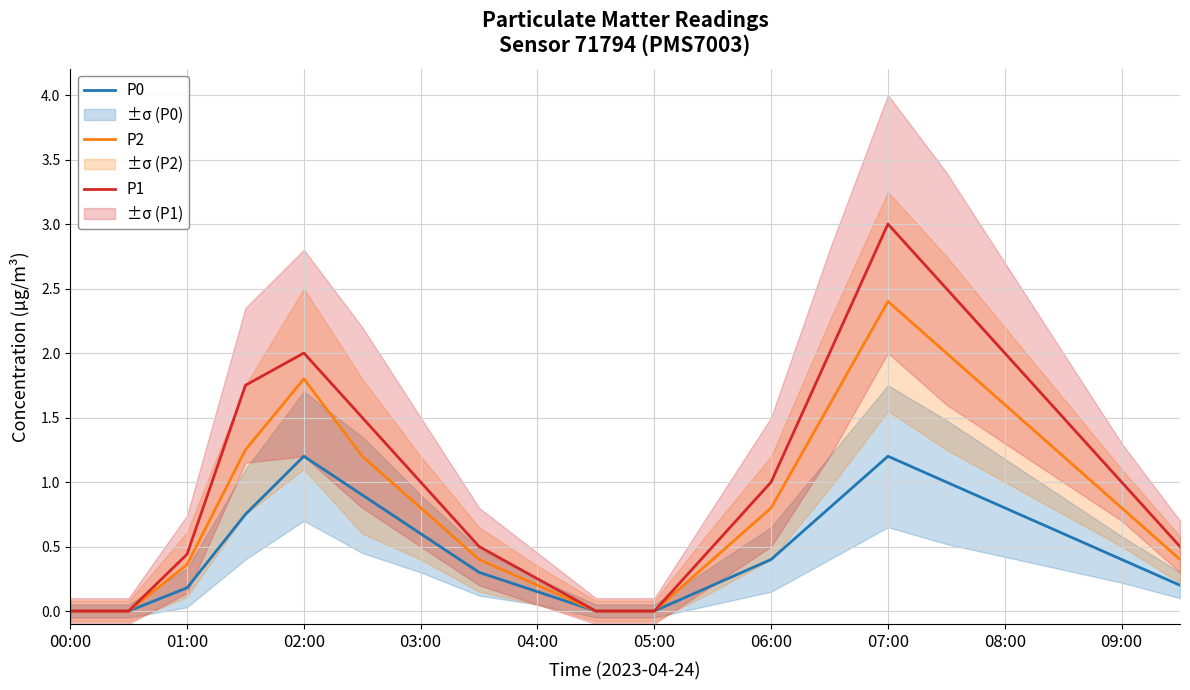

Reading right to left, what are all the values shown in this chart?

P0: 0.2	0.4	0.6	0.8	1.0	1.2	0.8	0.4	0.2	0.0	0.0	0.1	0.3	0.6	0.9	1.2	0.8	0.2	0.0	0.0
P2: 0.4	0.8	1.2	1.6	2.0	2.4	1.6	0.8	0.4	0.0	0.0	0.2	0.4	0.8	1.2	1.8	1.2	0.4	0.0	0.0
P1: 0.5	1.0	1.5	2.0	2.5	3.0	2.0	1.0	0.5	0.0	0.0	0.2	0.5	1.0	1.5	2.0	1.8	0.4	0.0	0.0